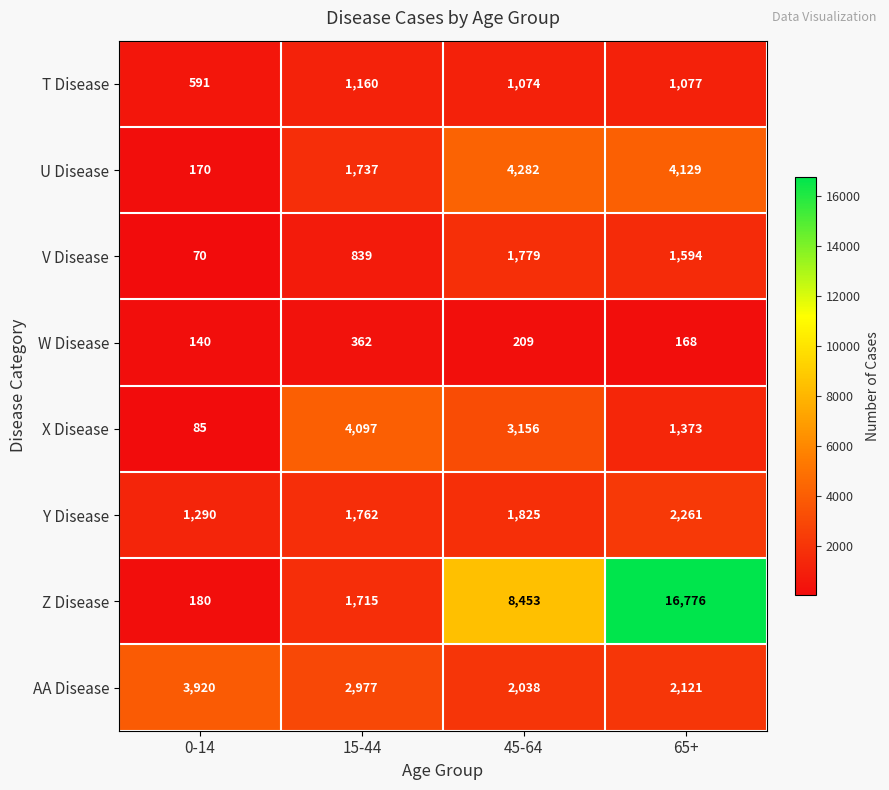

True or false: Z Disease has a value of 8453 at 45-64.

True